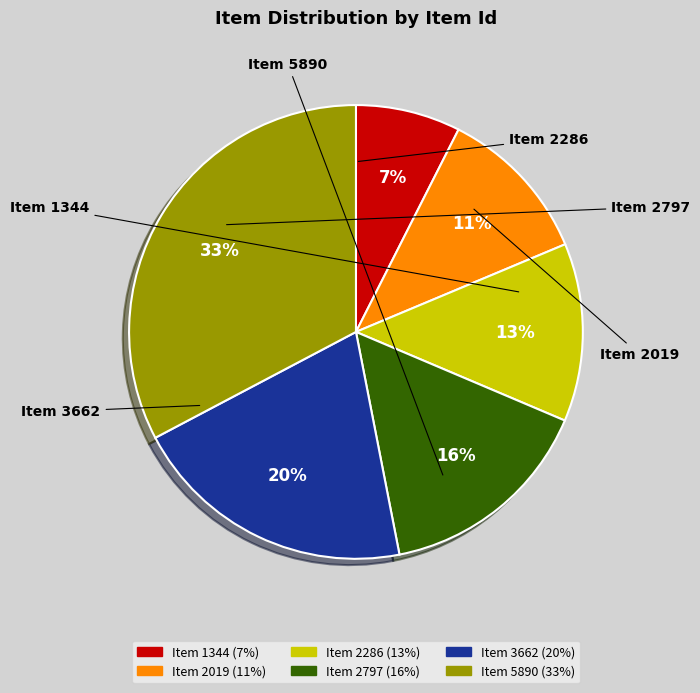

To the nearest percent, what portion does Item 3662 represent?

20%